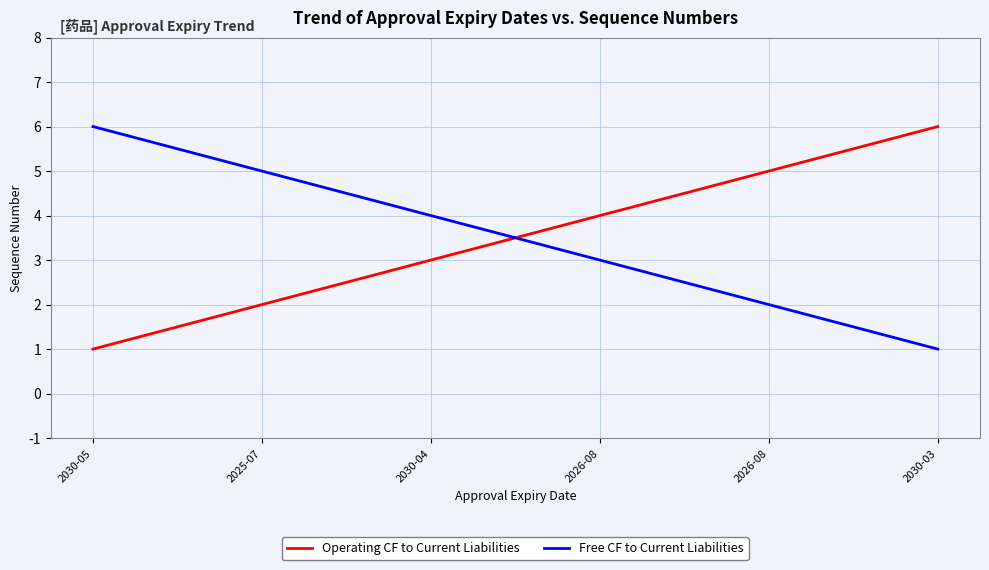

Is this an area chart (filled region under the line)?

No